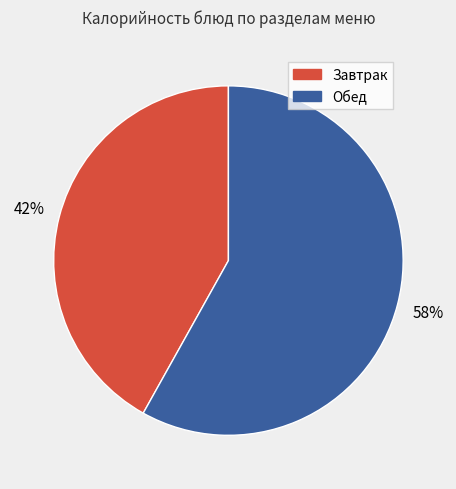

To the nearest percent, what portion does Завтрак represent?

42%